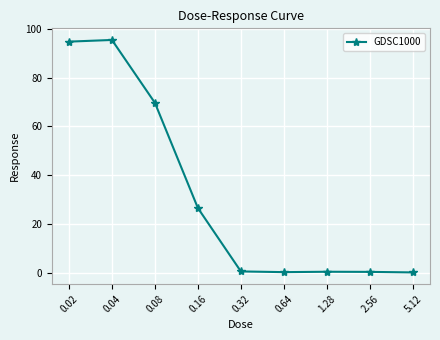

Is it true that the value at 2.56 is 0.5?

True